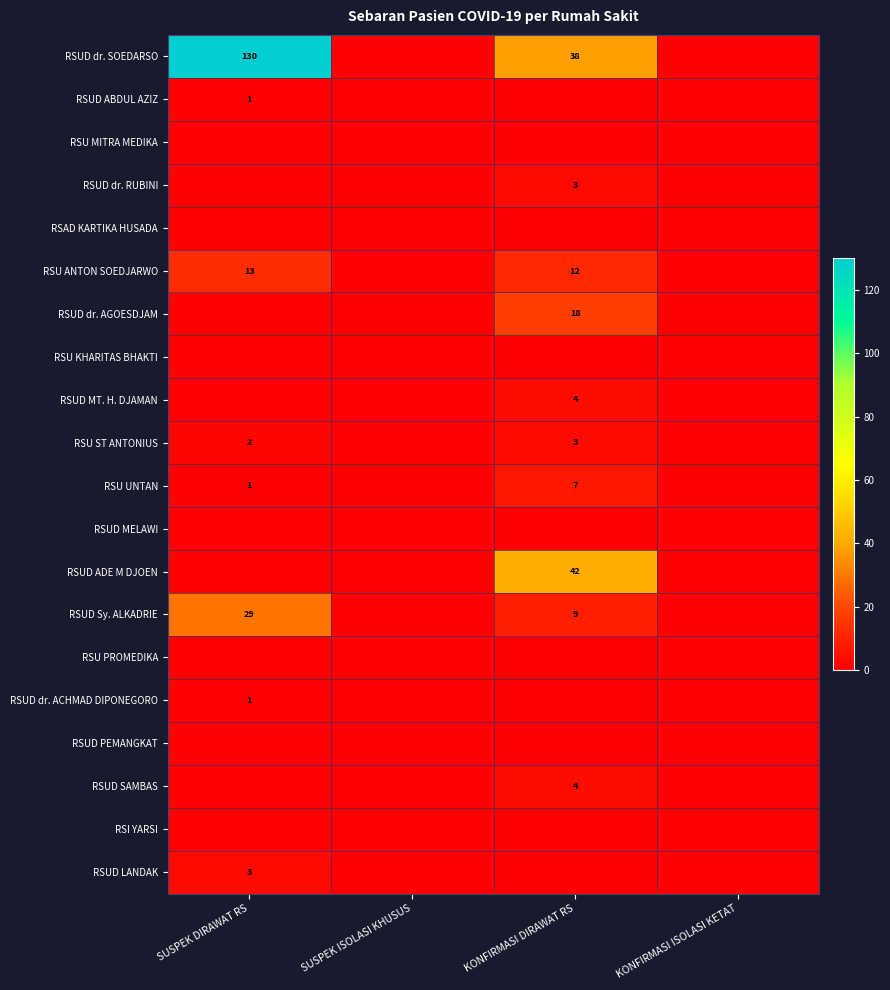

Is it true that RSUD ABDUL AZIZ equals 0 at SUSPEK ISOLASI KHUSUS?

True